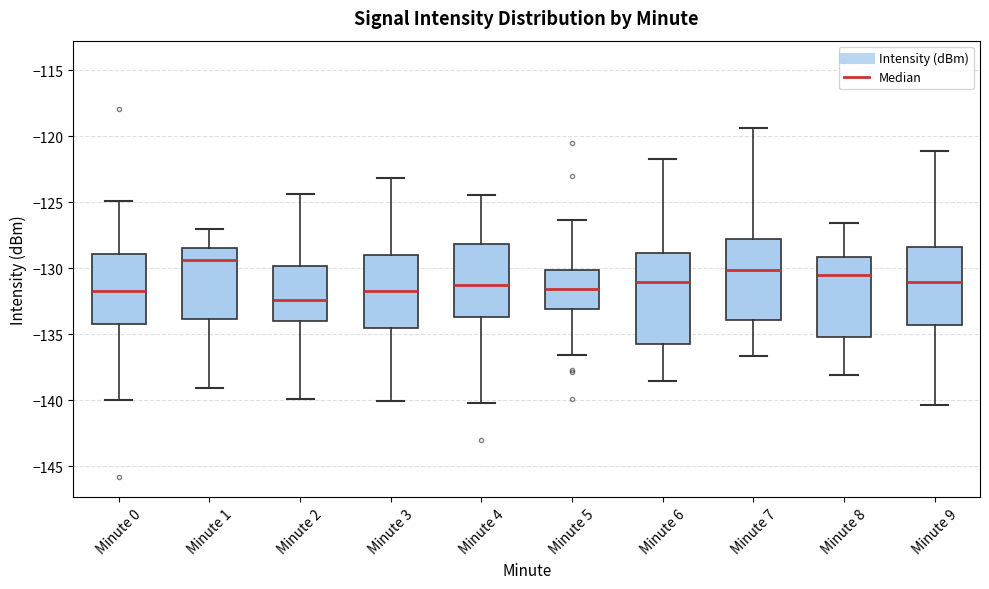

Where does the upper whisker of the box for Minute 8 end on the y-axis? The values are not printed on the chart, so give them approximately, as read against the axis.

-126.5